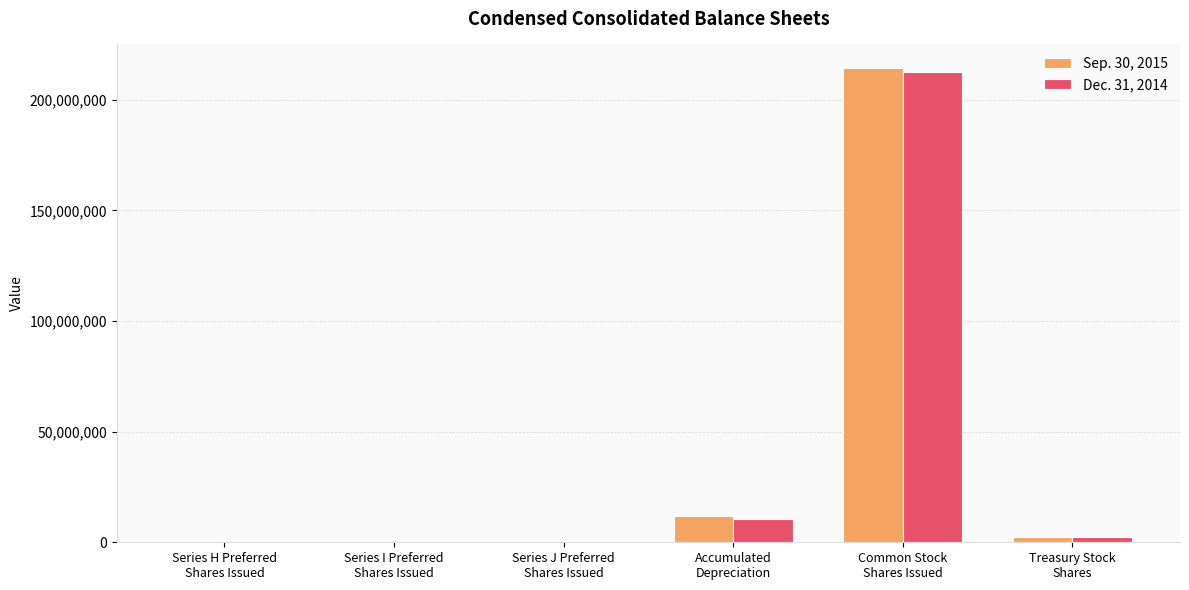

What is the average value of the Sep. 30, 2015 series?

38131293